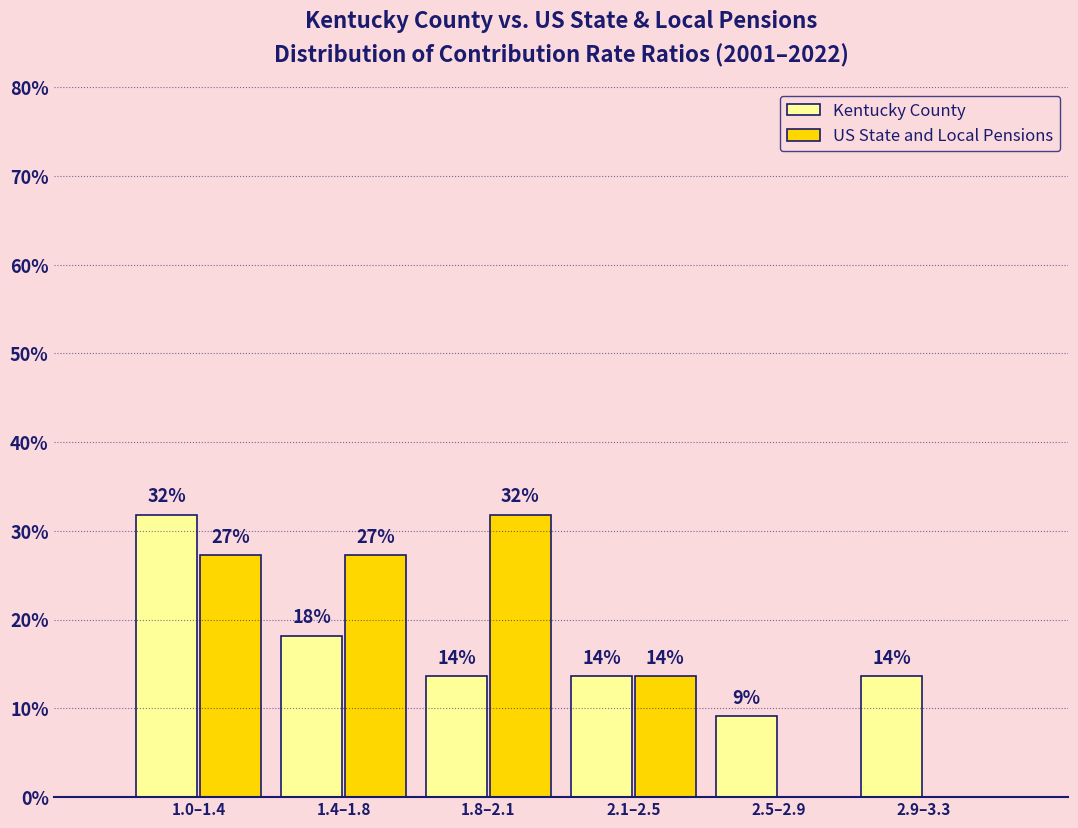

Are the bars horizontal?

No